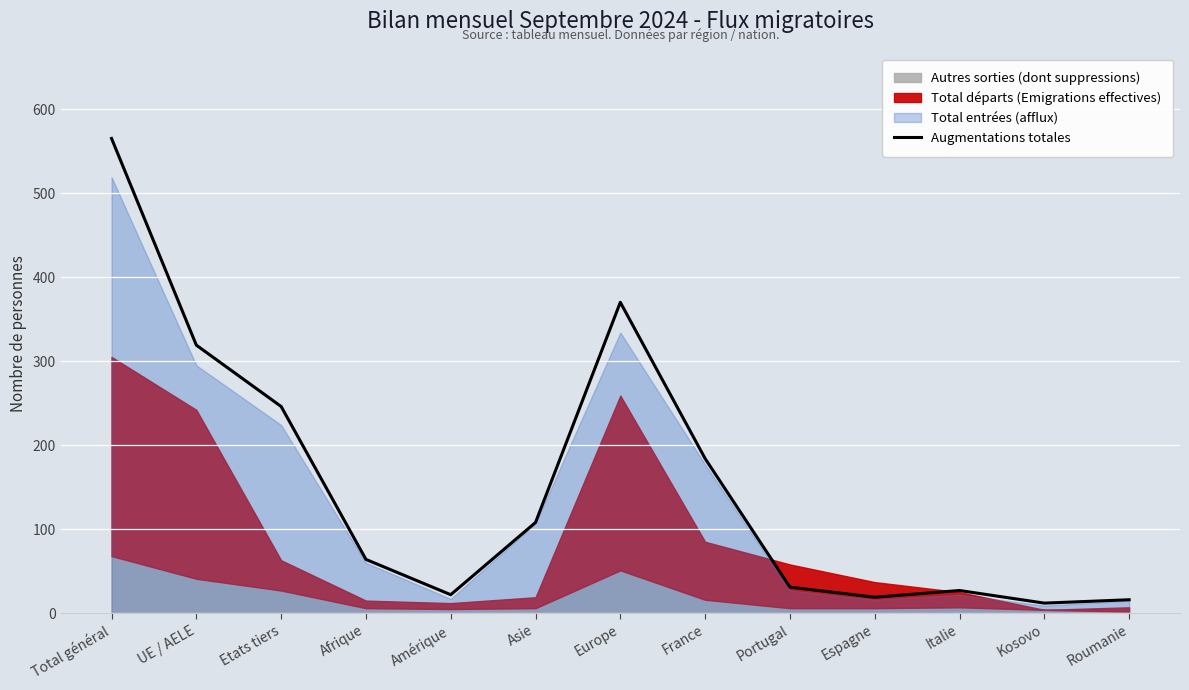

The chart shows a value of 169 at Etats tiers. True or false?

False